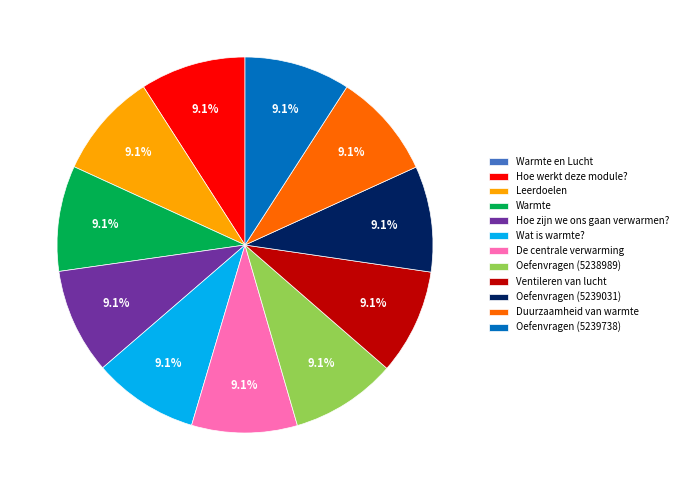

Is it true that Oefenvragen (5238989) is 9% of the pie?

True